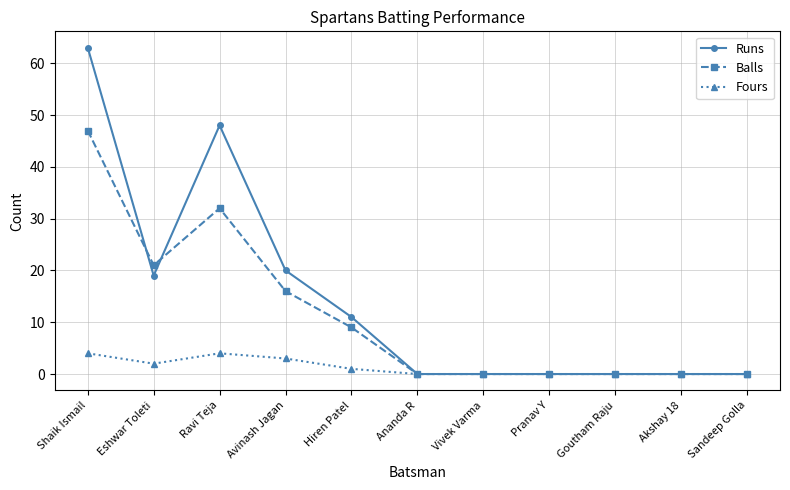

Is this an area chart (filled region under the line)?

No